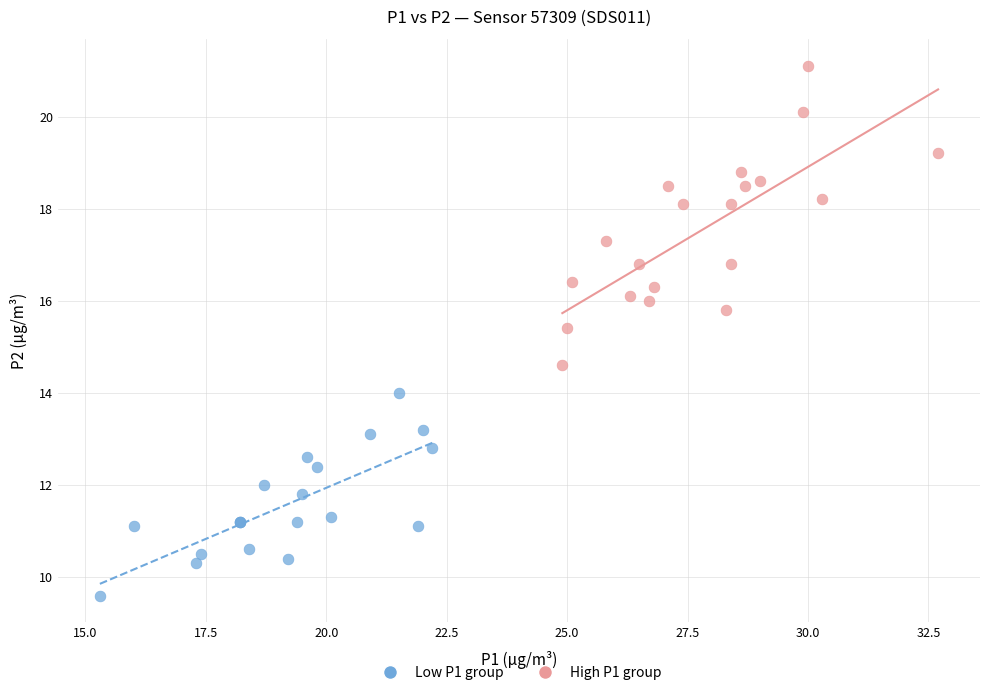

Which series contains the lowest Y value?

Low P1 group